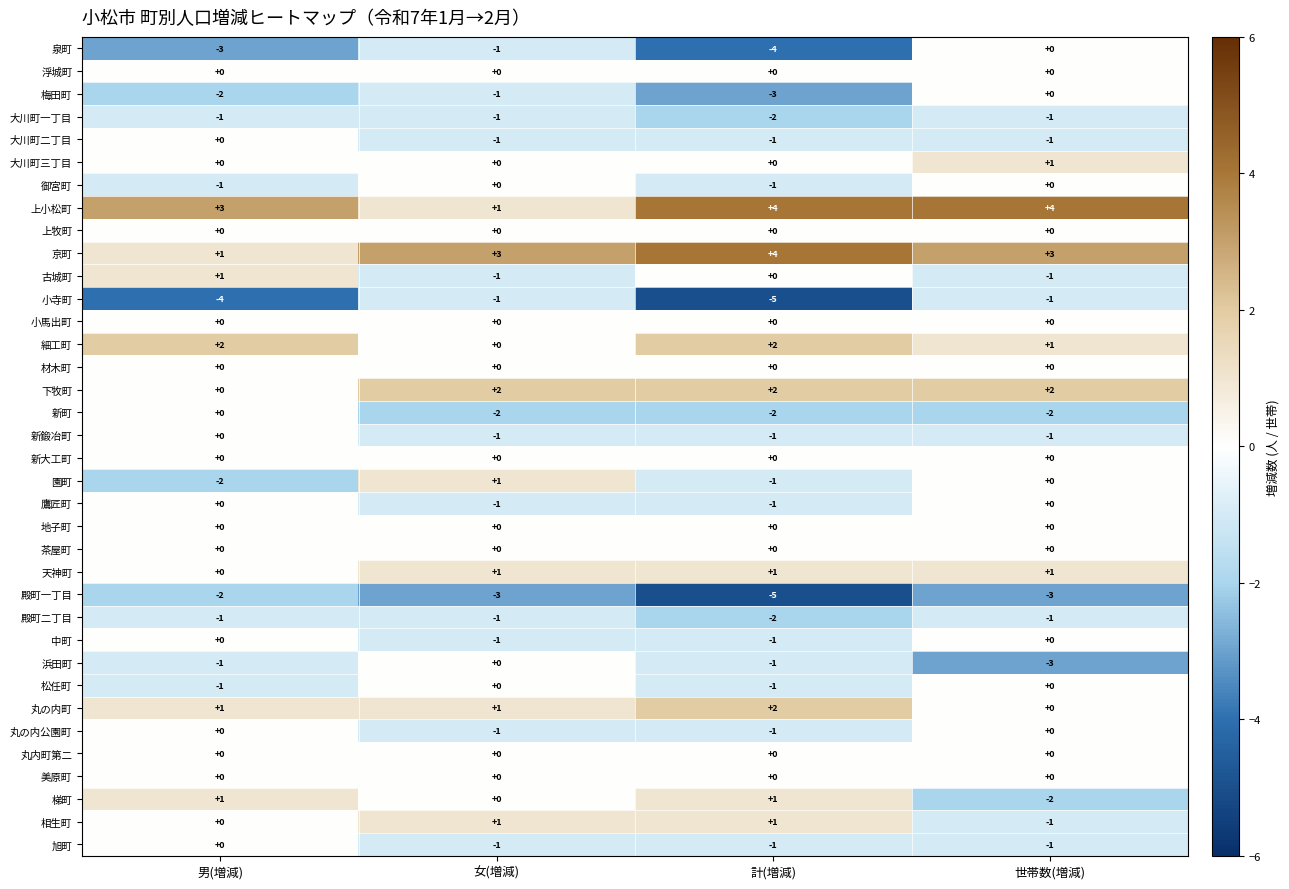

Count the 京町 values in the range 3 to 4.

3